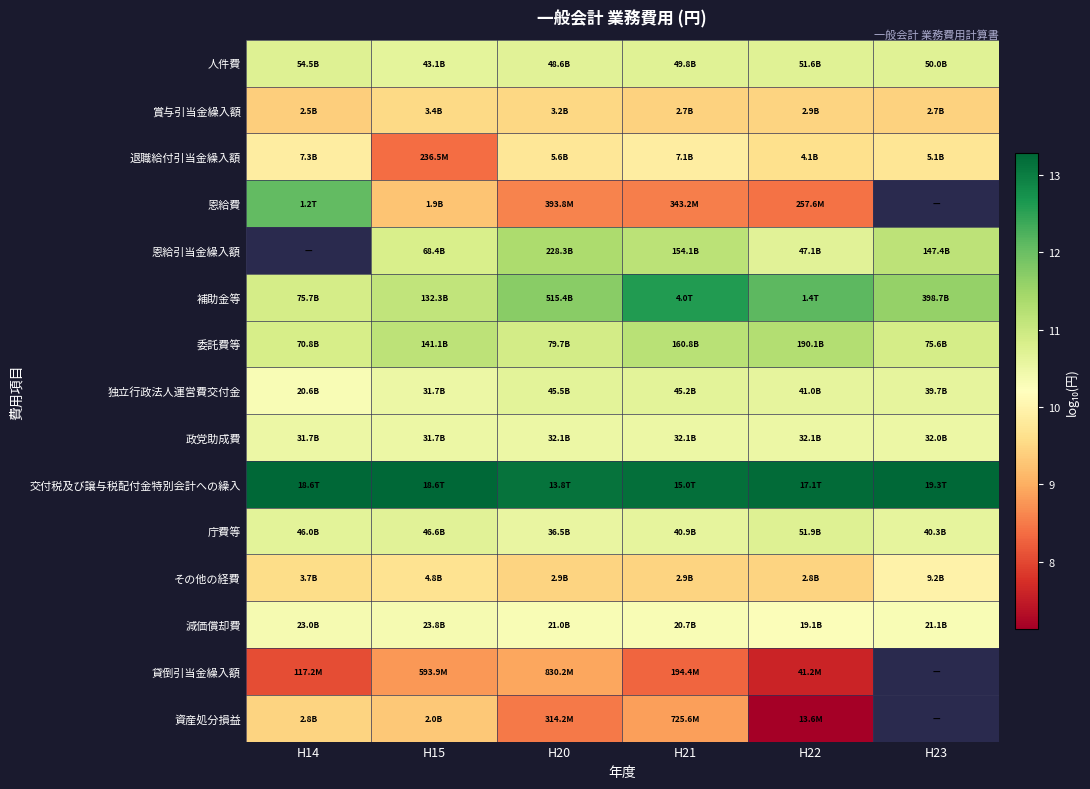

At which label is 政党助成費 closest to 10?

H15